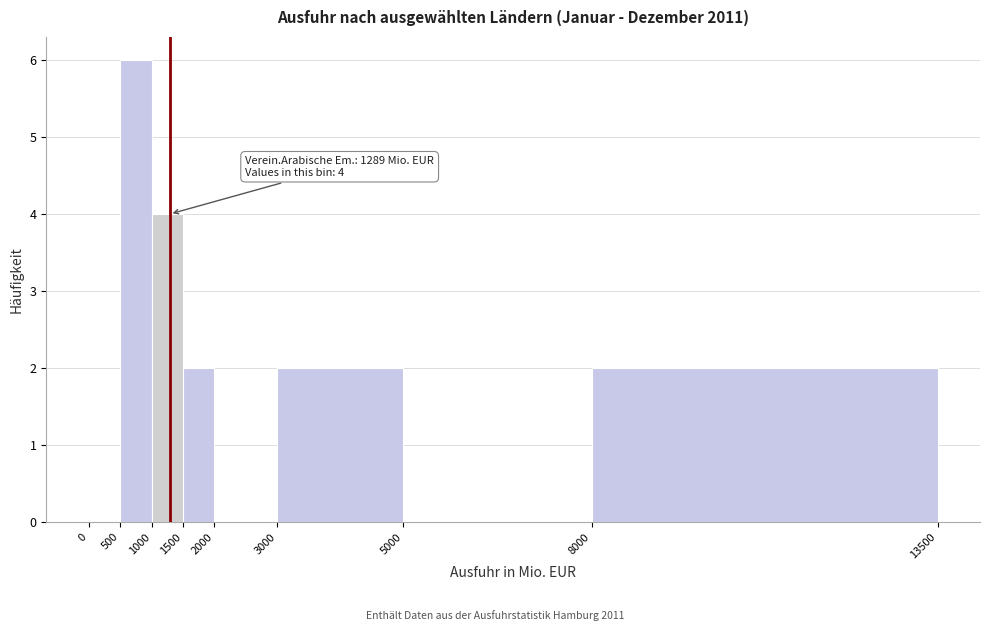

Over which range of the x-axis is the bar tallest?

500 to 1000